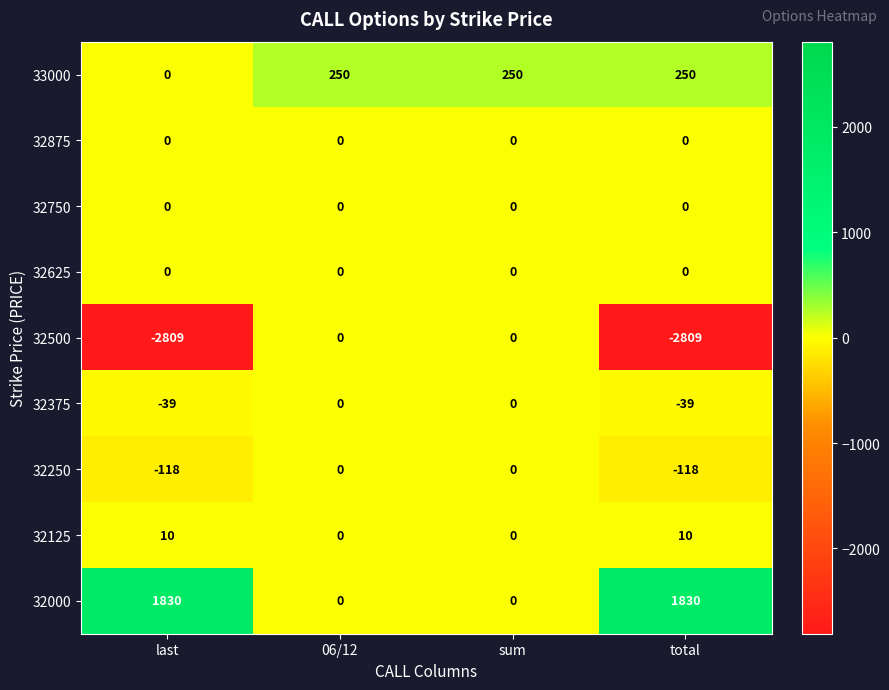

How many distinct data groups are displayed?

9